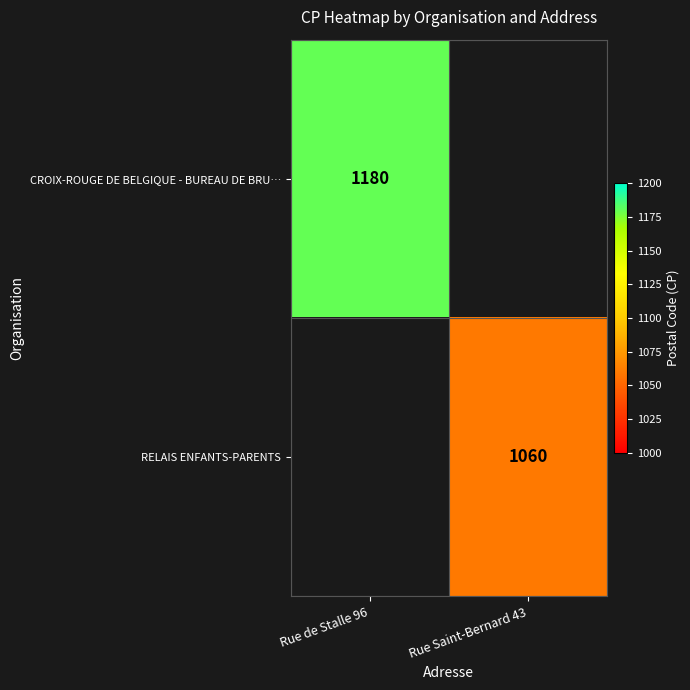

True or false: RELAIS ENFANTS-PARENTS has a value of 512 at Rue Saint-Bernard 43.

False